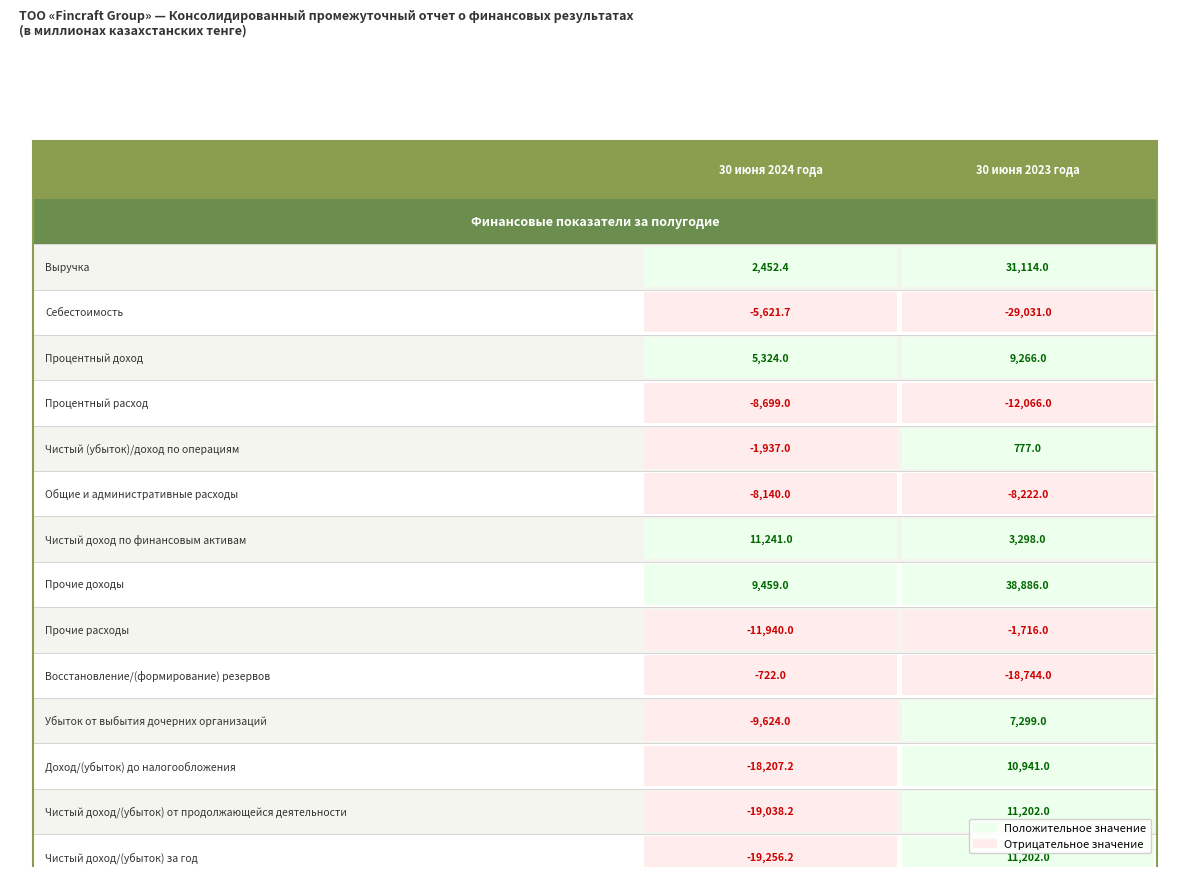

Reading left to right, transcribe all the data shown in this chart.

Выручка: Выручка=2452.4	Себестоимость=31114.0
Себестоимость: Выручка=-5621.7	Себестоимость=-29031.0
Процентный доход: Выручка=5324.0	Себестоимость=9266.0
Процентный расход: Выручка=-8699.0	Себестоимость=-12066.0
Чистый (убыток)/доход по операциям: Выручка=-1937.0	Себестоимость=777.0
Общие и административные расходы: Выручка=-8140.0	Себестоимость=-8222.0
Чистый доход по финансовым активам: Выручка=11241.0	Себестоимость=3298.0
Прочие доходы: Выручка=9459.0	Себестоимость=38886.0
Прочие расходы: Выручка=-11940.0	Себестоимость=-1716.0
Восстановление/(формирование) резервов: Выручка=-722.0	Себестоимость=-18744.0
Убыток от выбытия дочерних организаций: Выручка=-9624.0	Себестоимость=7299.0
Доход/(убыток) до налогообложения: Выручка=-18207.2	Себестоимость=10941.0
Чистый доход/(убыток) от продолжающейся деятельности: Выручка=-19038.2	Себестоимость=11202.0
Чистый доход/(убыток) за год: Выручка=-19256.2	Себестоимость=11202.0